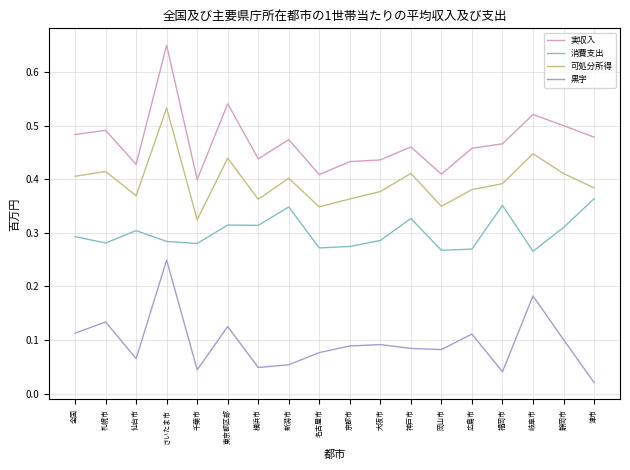

True or false: 消費支出 and 黒字 cross at least once.

False